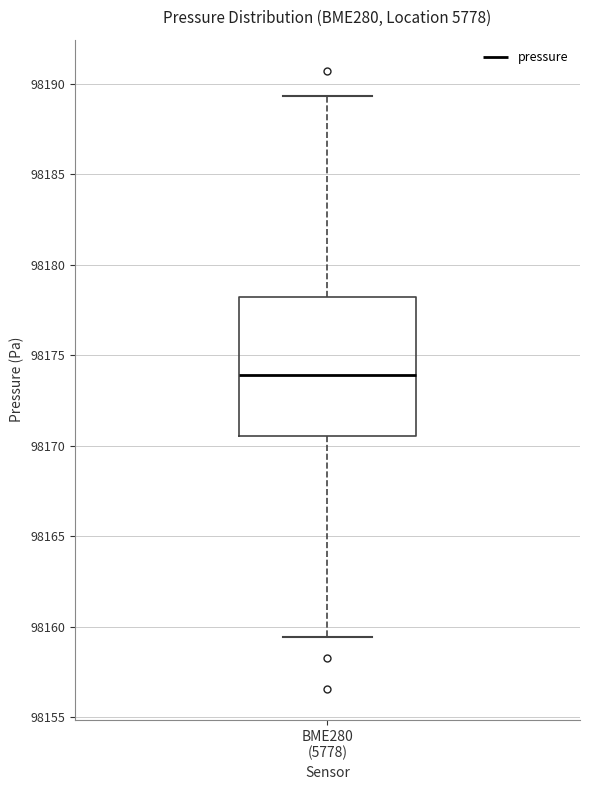

Read this box plot against the y-axis: the position of the median line, the range covered by the box, and the ends of both whiskers. The values are not printed on the chart, so give them approximately, as read against the axis.

median 98174.0, box 98170.5 to 98178.0, whiskers 98159.5 to 98189.5